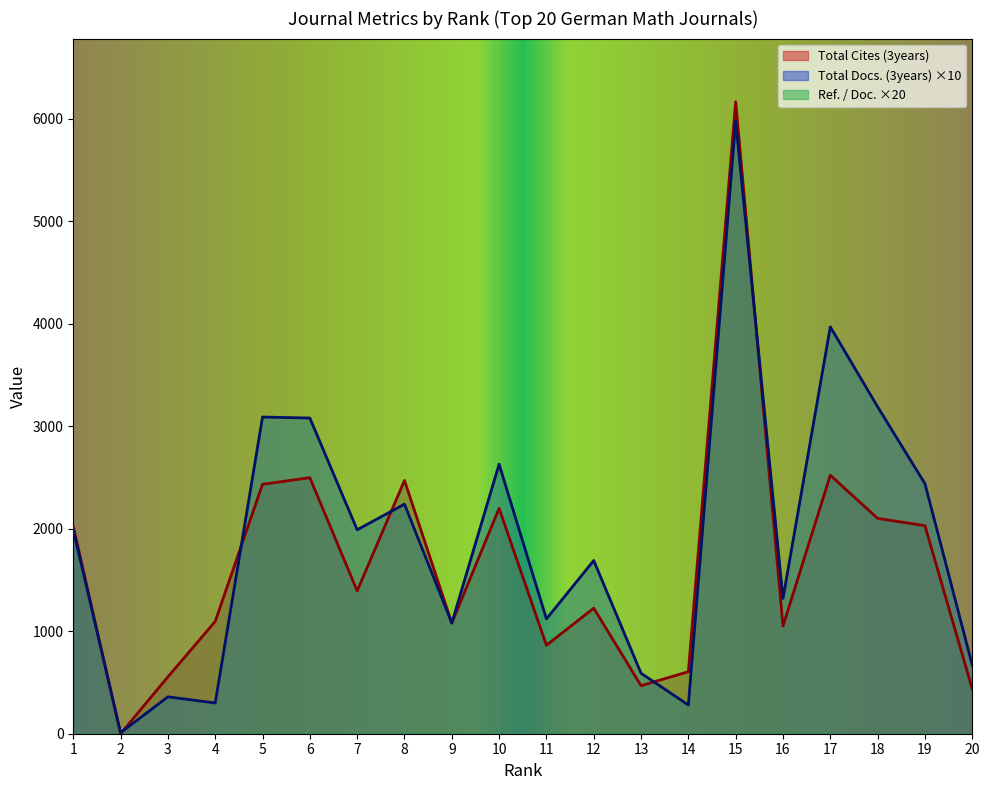

True or false: Ref. / Doc. and Total Docs. (3years) intersect in this chart.

False